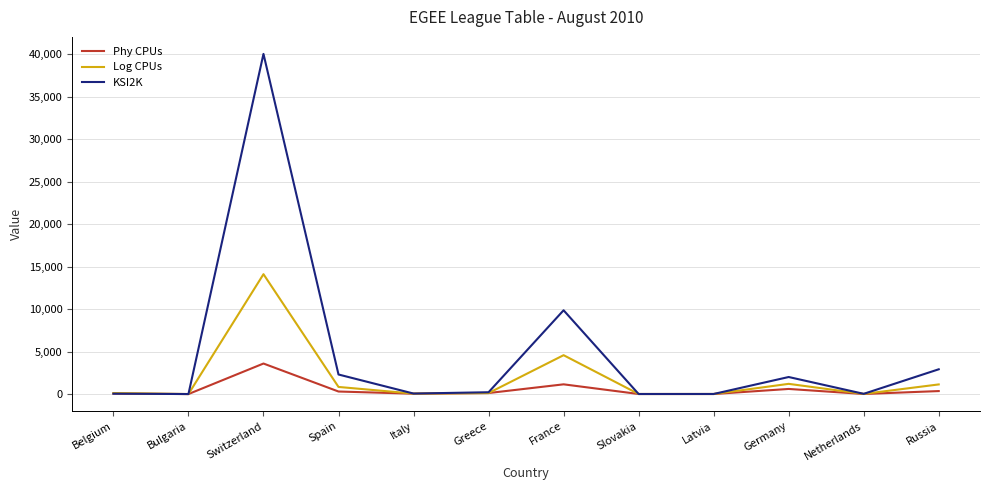

Rank the series by their maximum value, from highest to lowest.

KSI2K, Log CPUs, Phy CPUs